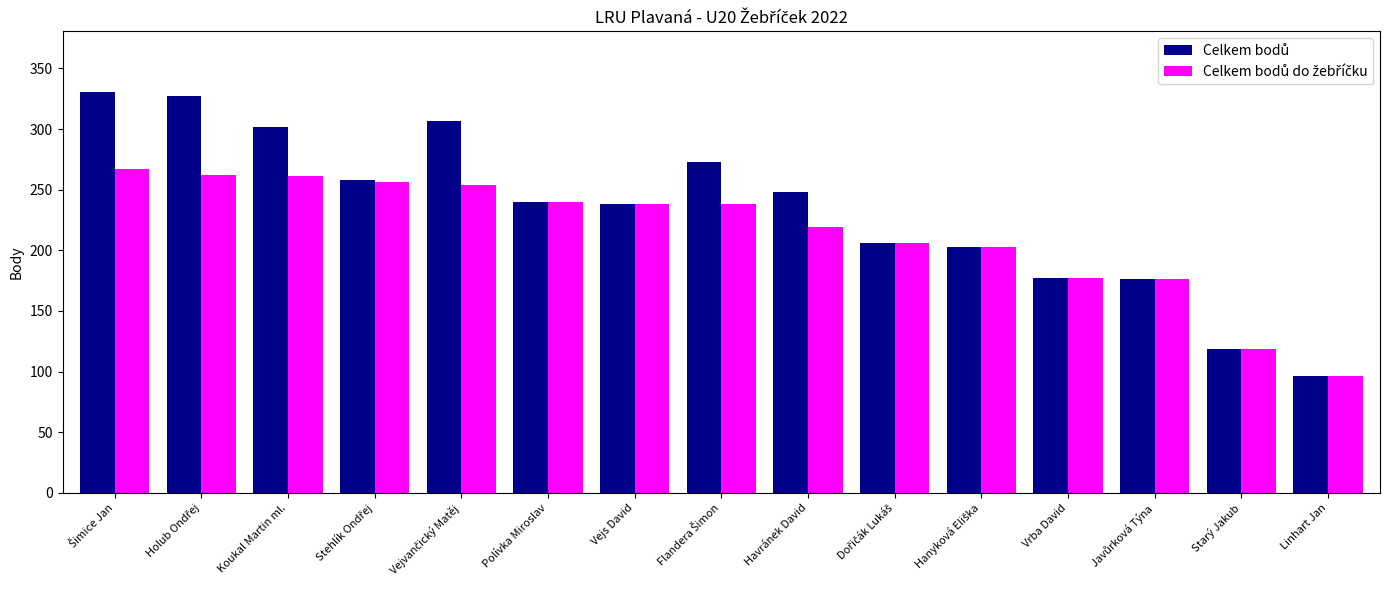

What is the greatest value displayed?

331